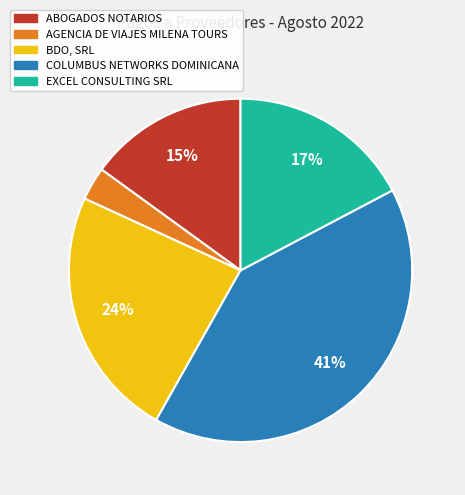

To the nearest percent, what is the combined percentage of ABOGADOS NOTARIOS and COLUMBUS NETWORKS DOMINICANA?

56%